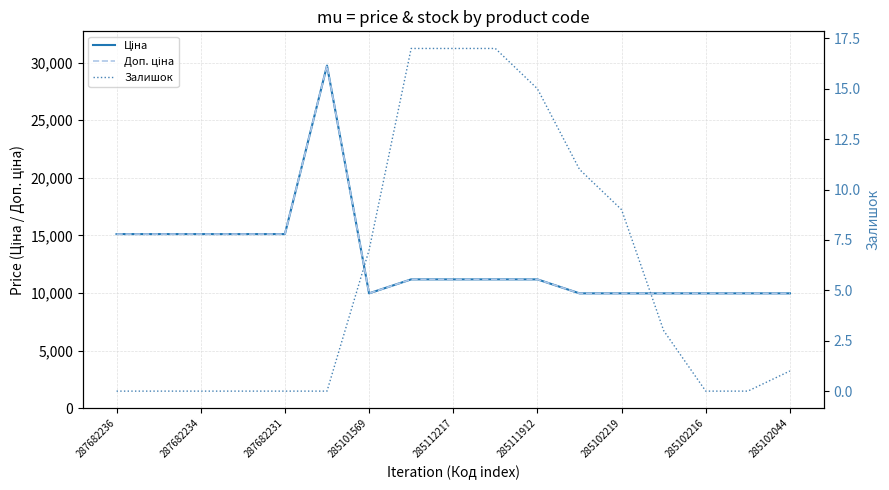

What is the average value of the Залишок series?

5.7